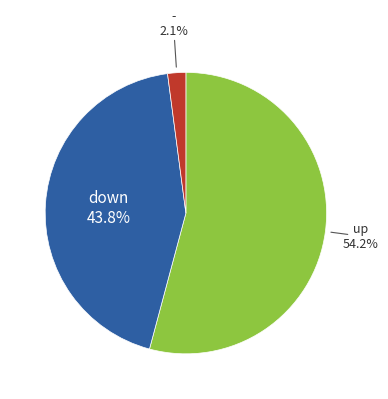

Does any single category account for the majority?

Yes